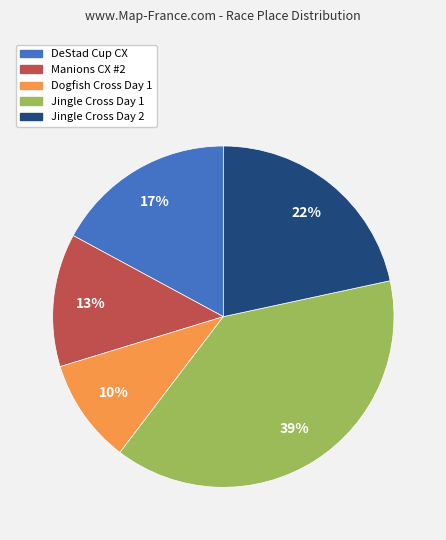

To the nearest percent, what portion does Dogfish Cross Day 1 represent?

10%